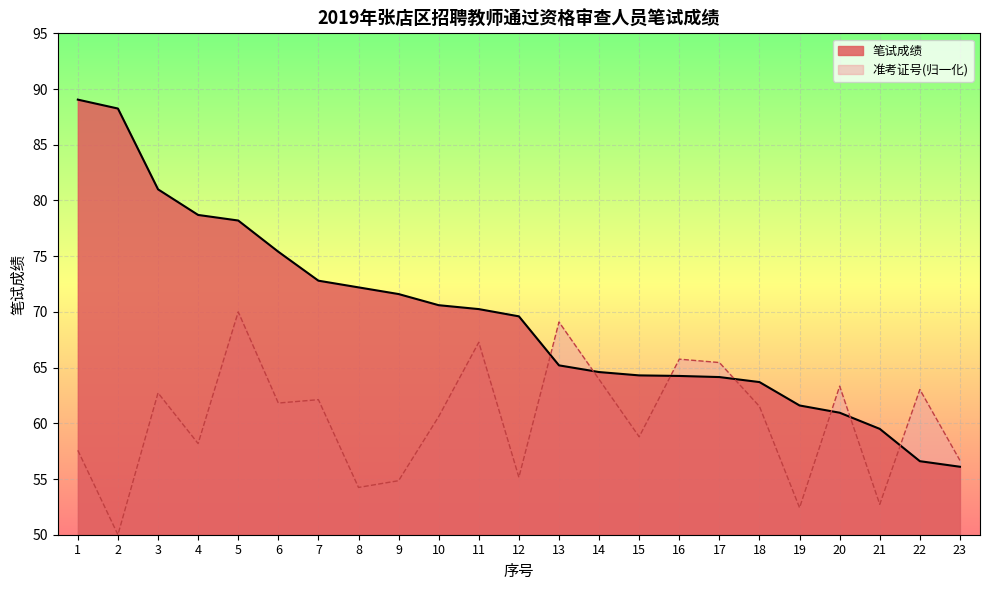

How many series are shown in this chart?

2